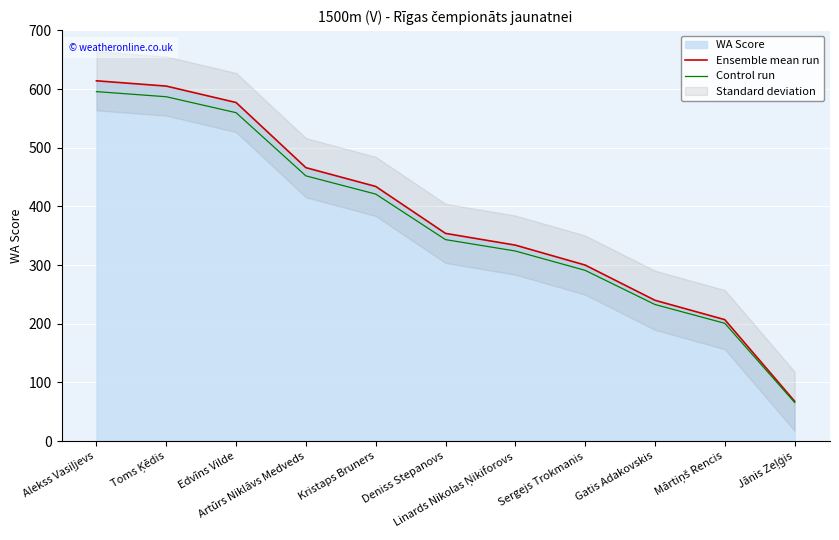

What is the sum of all Control run values?

4073.0